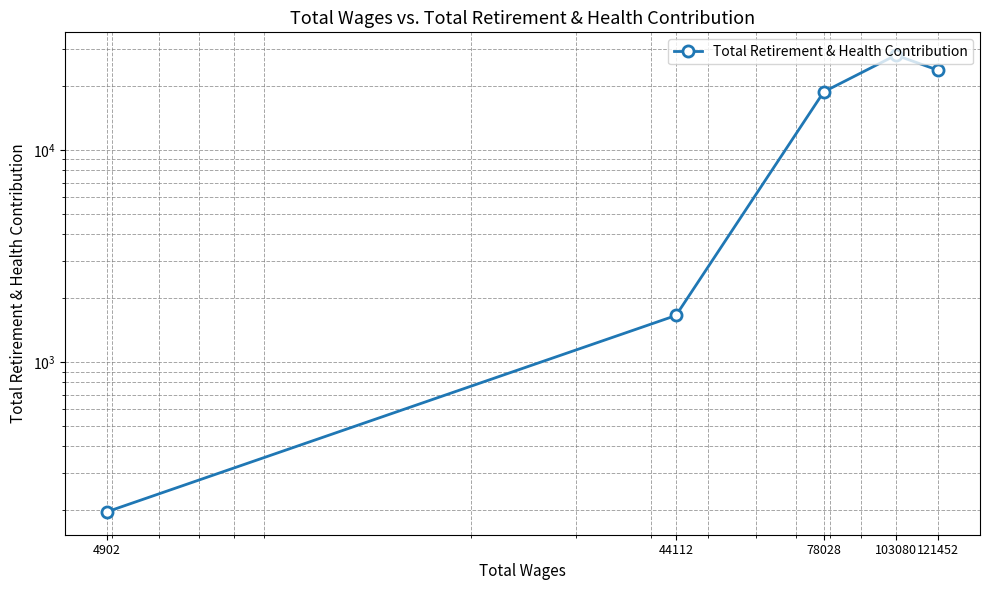

At which label is the value closest to 14068?

78028